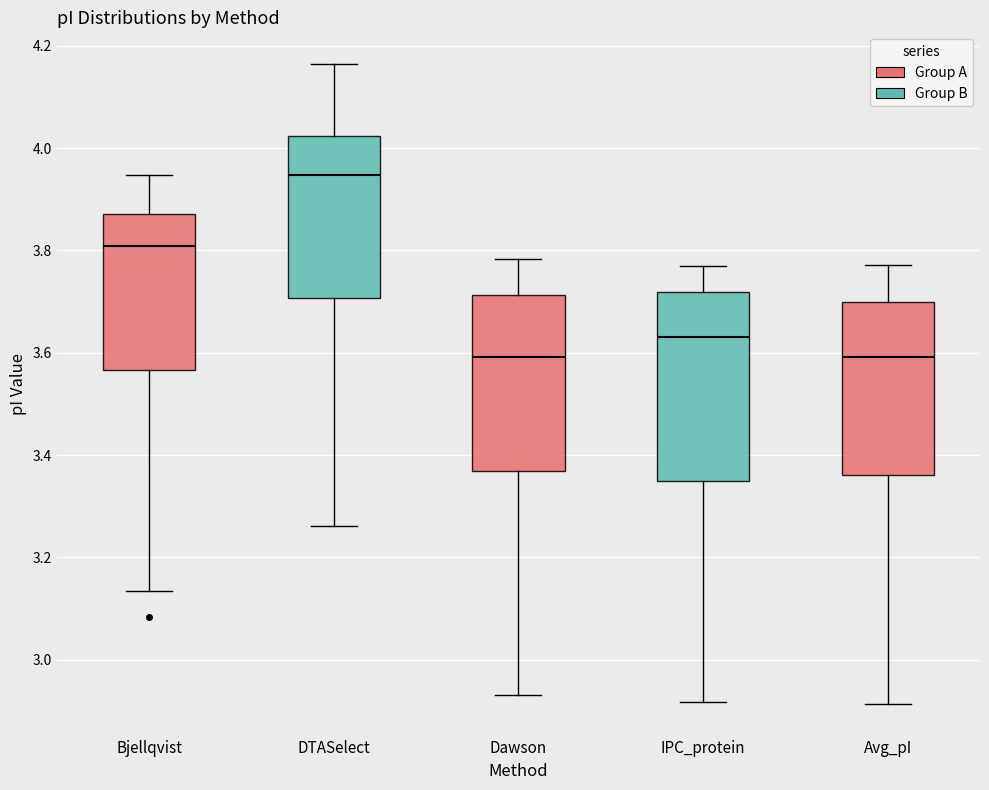

Reading left to right, read every box against the y-axis: the position of its median line, the range the box covers, and the ends of its whiskers. The values are not printed on the chart, so give them approximately, as read against the axis.

Bjellqvist: median 3.80, box 3.56 to 3.88, whiskers 3.14 to 3.94
DTASelect: median 3.94, box 3.70 to 4.02, whiskers 3.26 to 4.16
Dawson: median 3.60, box 3.36 to 3.72, whiskers 2.94 to 3.78
IPC_protein: median 3.64, box 3.36 to 3.72, whiskers 2.92 to 3.78
Avg_pI: median 3.60, box 3.36 to 3.70, whiskers 2.92 to 3.78